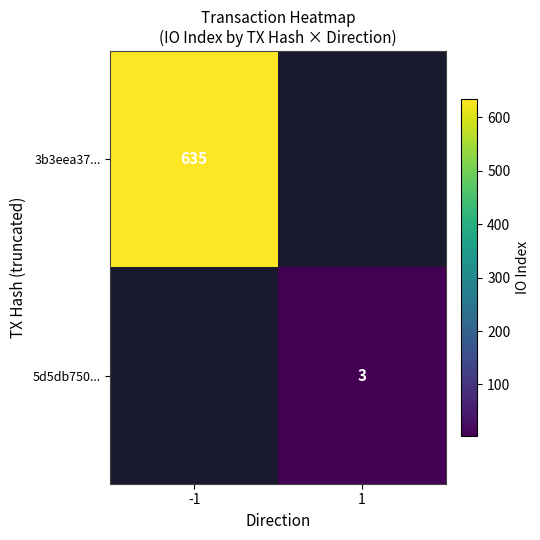

True or false: 3b3eea37... has a value of 635 at -1.

True